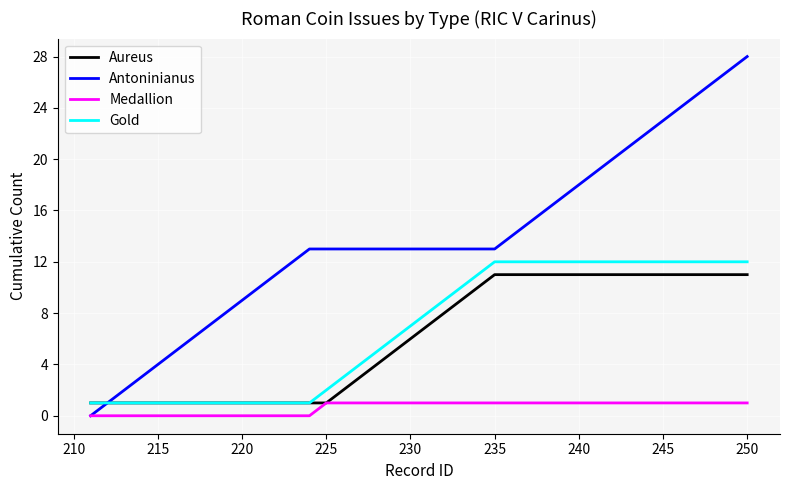

Which series has the largest total across all categories?

Antoninianus